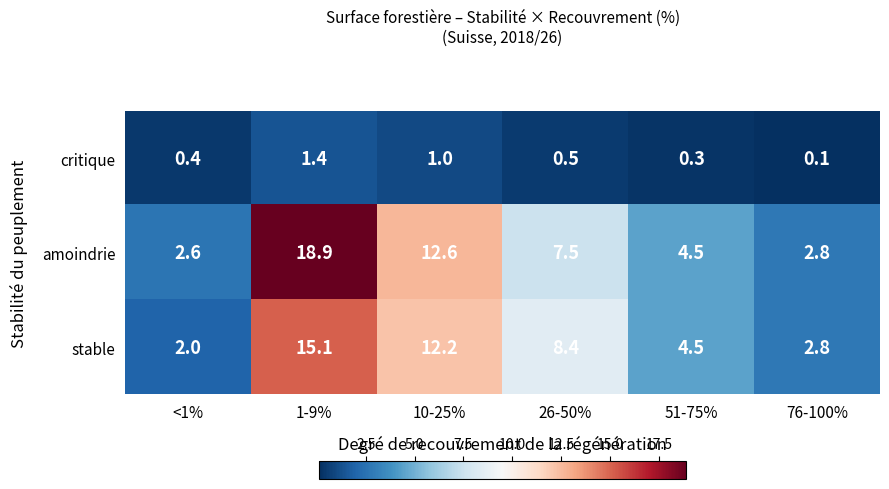

Rank the series by their maximum value, from lowest to highest.

critique, stable, amoindrie